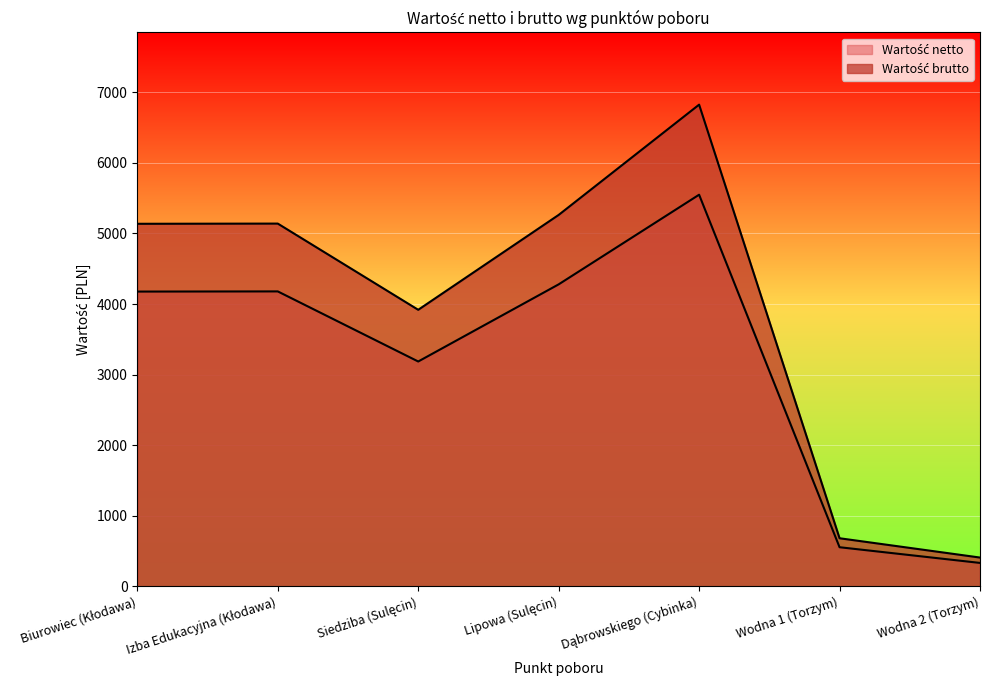

Reading left to right, extract all data points from this chart.

Wartość netto: Biurowiec (Kłodawa)=4176.4	Izba Edukacyjna (Kłodawa)=4178.7	Siedziba (Sulęcin)=3185.4	Lipowa (Sulęcin)=4278.7	Dąbrowskiego (Cybinka)=5549.1	Wodna 1 (Torzym)=553.2	Wodna 2 (Torzym)=330.8
Wartość brutto: Biurowiec (Kłodawa)=5137.0	Izba Edukacyjna (Kłodawa)=5139.8	Siedziba (Sulęcin)=3918.1	Lipowa (Sulęcin)=5262.8	Dąbrowskiego (Cybinka)=6825.4	Wodna 1 (Torzym)=680.5	Wodna 2 (Torzym)=406.9